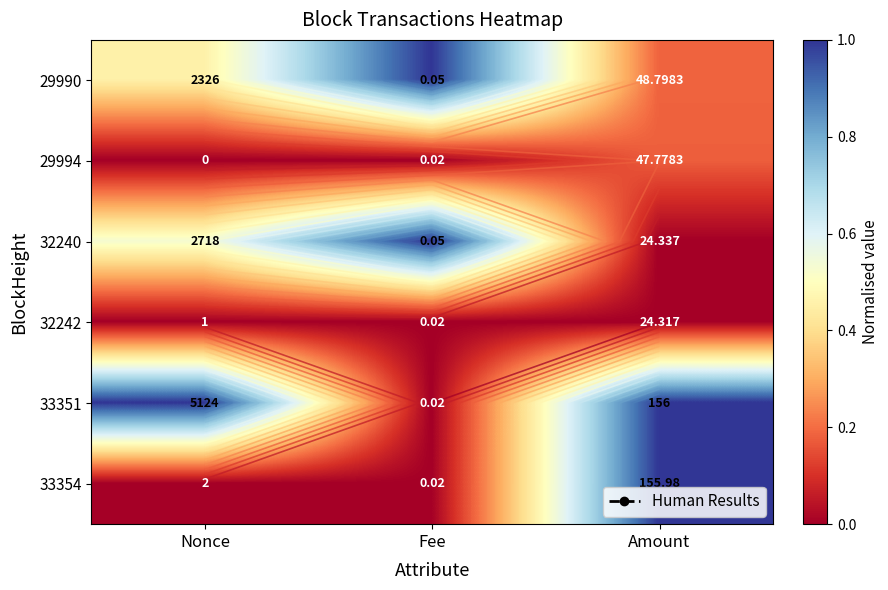

What is the sum of the 29990 values at Amount and Nonce?

0.6